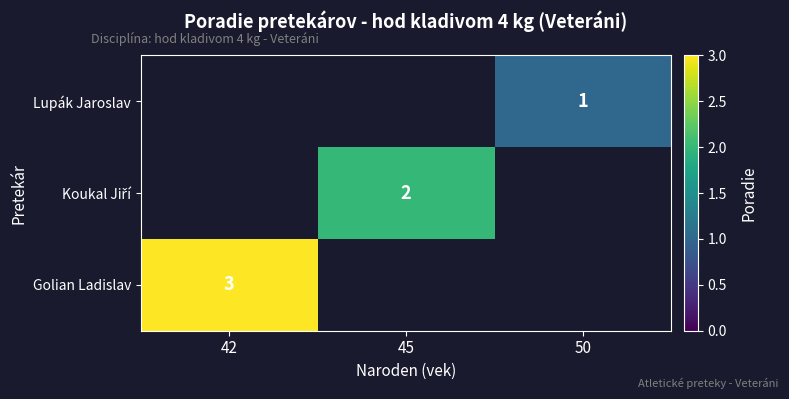

What is the greatest value displayed?

3.0